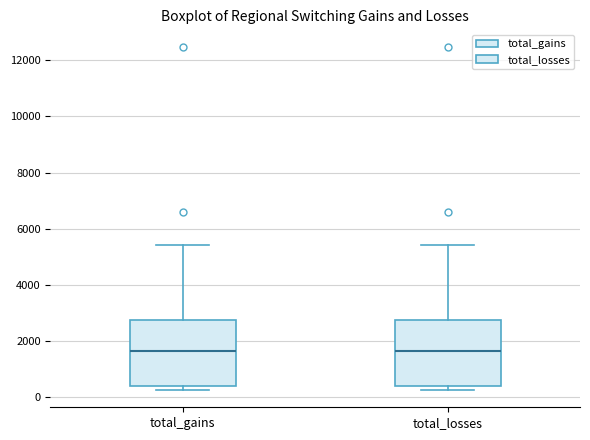

Reading left to right, transcribe this box plot: for each box, give where its median line is, the range the box spans, and where its two whiskers end, as read against the y-axis. The values are not printed on the chart, so give them approximately, as read against the axis.

total_gains: median 1600, box 400 to 2800, whiskers 200 to 5400
total_losses: median 1600, box 400 to 2800, whiskers 200 to 5400